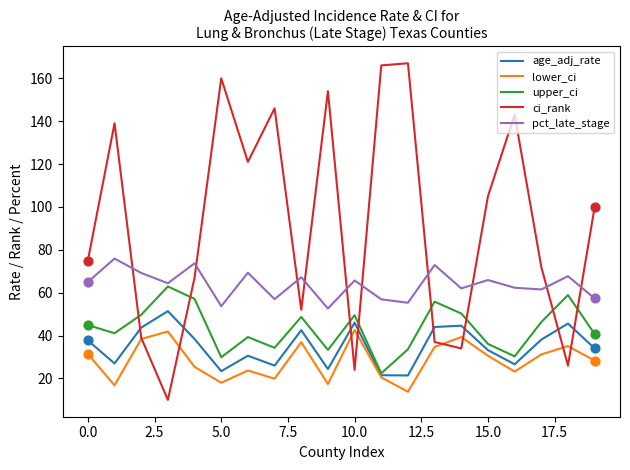

Which series has the widest spread of values?

ci_rank